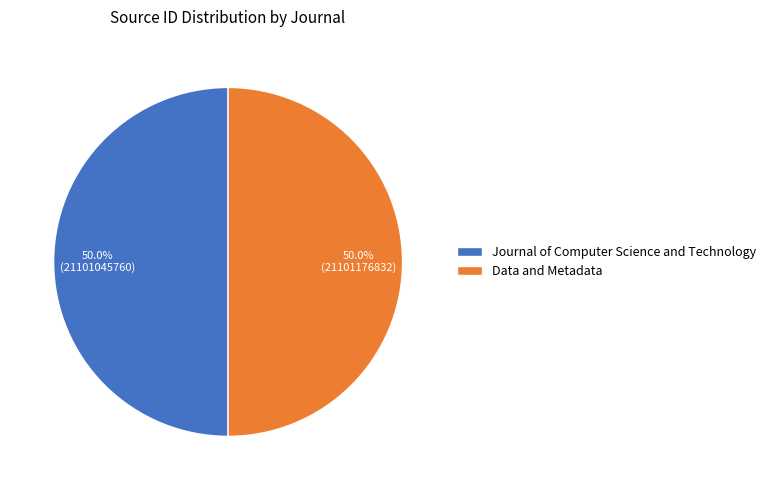

Combined, do Journal of Computer Science and Technology and Data and Metadata account for over 50%?

Yes